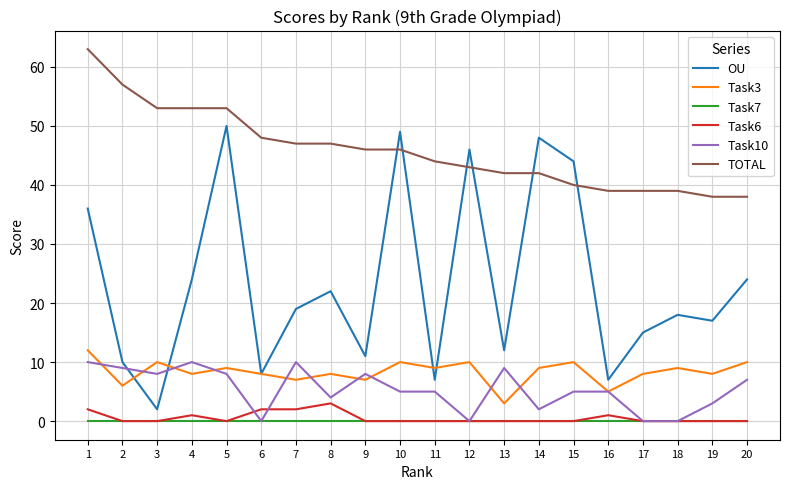

Where does the OU series first go above 19?

1